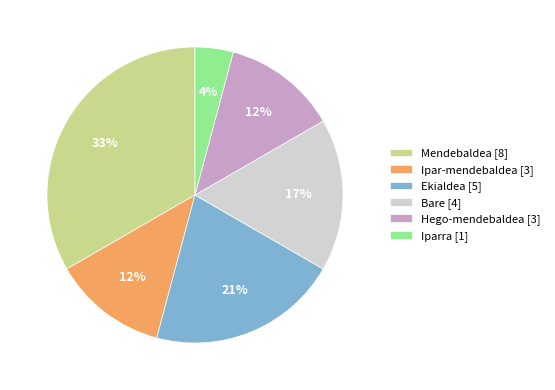

Do Ipar-mendebaldea [3] and Hego-mendebaldea [3] together represent more than half of the pie?

No